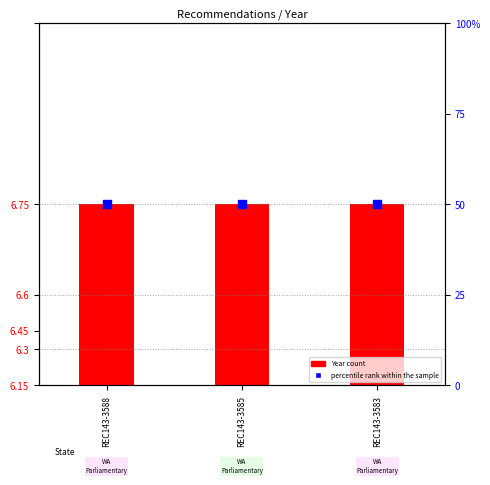

Is the value of Year (count) at REC143-3585 greater than the value of percentile rank within the sample at REC143-3585?

No